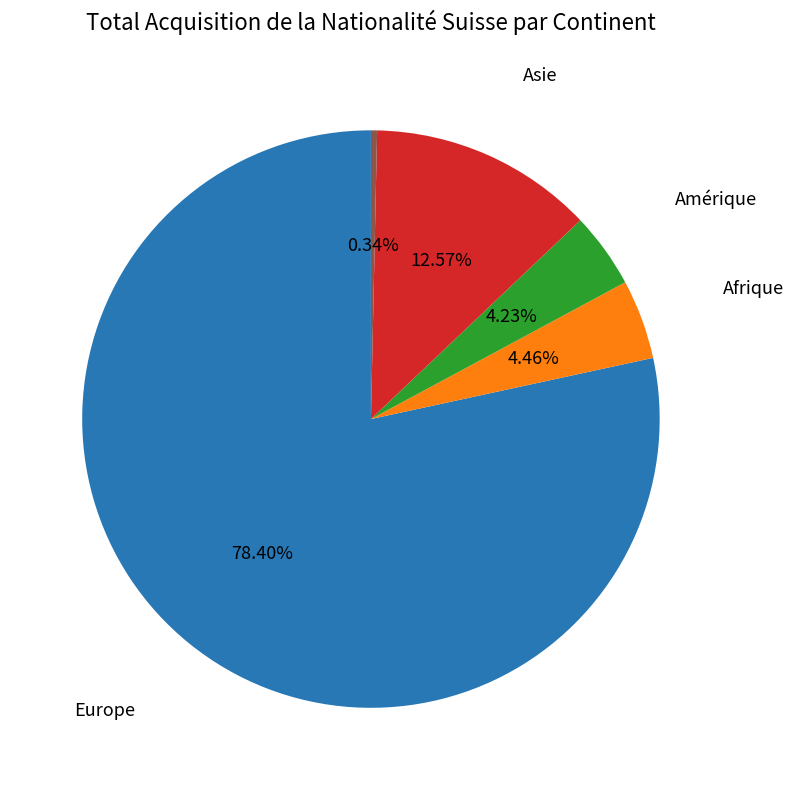

Is the sum of Amérique and Afrique greater than half?

No